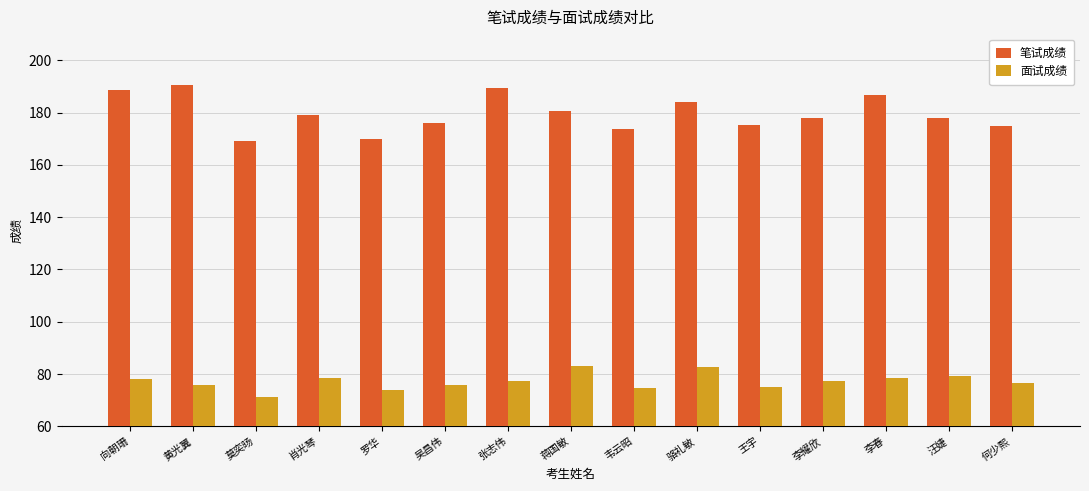

What is the difference between the maximum and minimum values in the 笔试成绩 series?

21.4